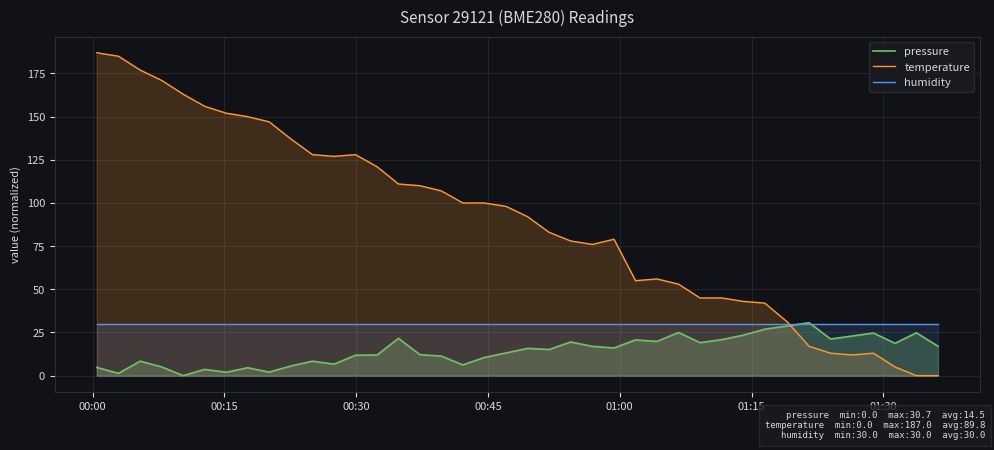

What is the maximum value for pressure?

30.7